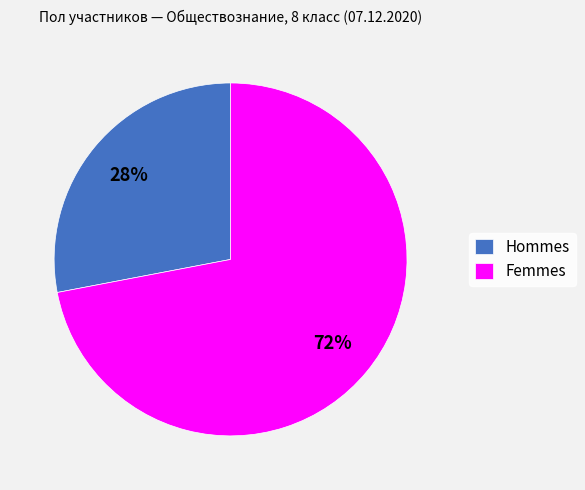

Is there any slice that represents more than half of the pie?

Yes